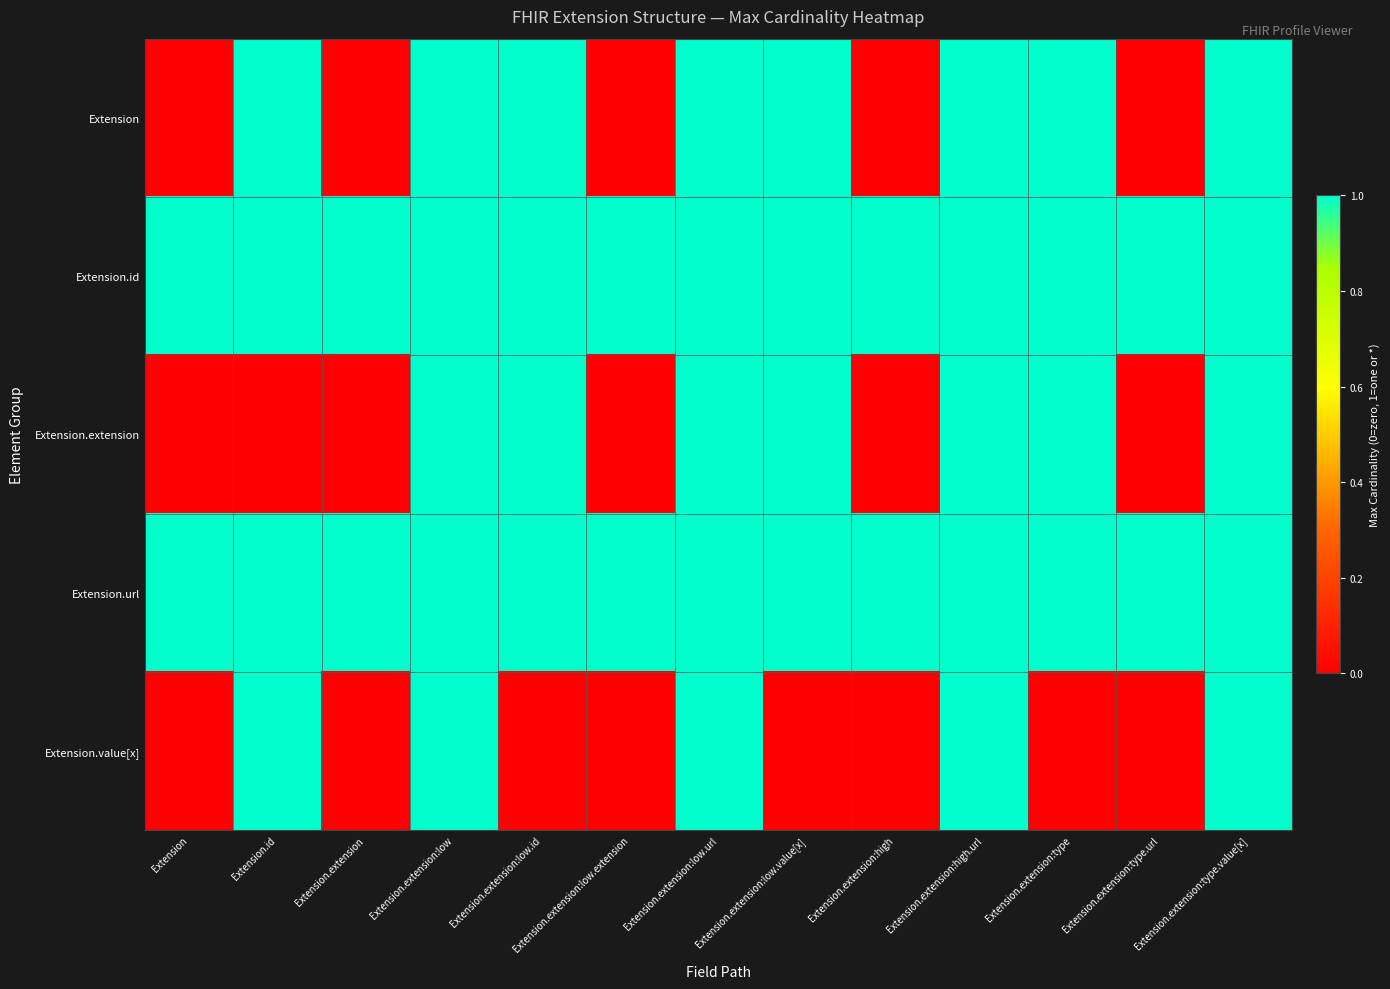

Reading left to right, extract all data points from this chart.

Extension: Extension=0	Extension.id=1	Extension.extension=0	Extension.extension:low=1	Extension.extension:low.id=1	Extension.extension:low.extension=0	Extension.extension:low.url=1	Extension.extension:low.value[x]=1	Extension.extension:high=0	Extension.extension:high.url=1	Extension.extension:type=1	Extension.extension:type.url=0	Extension.extension:type.value[x]=1
Extension.id: Extension=1	Extension.id=1	Extension.extension=1	Extension.extension:low=1	Extension.extension:low.id=1	Extension.extension:low.extension=1	Extension.extension:low.url=1	Extension.extension:low.value[x]=1	Extension.extension:high=1	Extension.extension:high.url=1	Extension.extension:type=1	Extension.extension:type.url=1	Extension.extension:type.value[x]=1
Extension.extension: Extension=0	Extension.id=0	Extension.extension=0	Extension.extension:low=1	Extension.extension:low.id=1	Extension.extension:low.extension=0	Extension.extension:low.url=1	Extension.extension:low.value[x]=1	Extension.extension:high=0	Extension.extension:high.url=1	Extension.extension:type=1	Extension.extension:type.url=0	Extension.extension:type.value[x]=1
Extension.url: Extension=1	Extension.id=1	Extension.extension=1	Extension.extension:low=1	Extension.extension:low.id=1	Extension.extension:low.extension=1	Extension.extension:low.url=1	Extension.extension:low.value[x]=1	Extension.extension:high=1	Extension.extension:high.url=1	Extension.extension:type=1	Extension.extension:type.url=1	Extension.extension:type.value[x]=1
Extension.value[x]: Extension=0	Extension.id=1	Extension.extension=0	Extension.extension:low=1	Extension.extension:low.id=0	Extension.extension:low.extension=0	Extension.extension:low.url=1	Extension.extension:low.value[x]=0	Extension.extension:high=0	Extension.extension:high.url=1	Extension.extension:type=0	Extension.extension:type.url=0	Extension.extension:type.value[x]=1